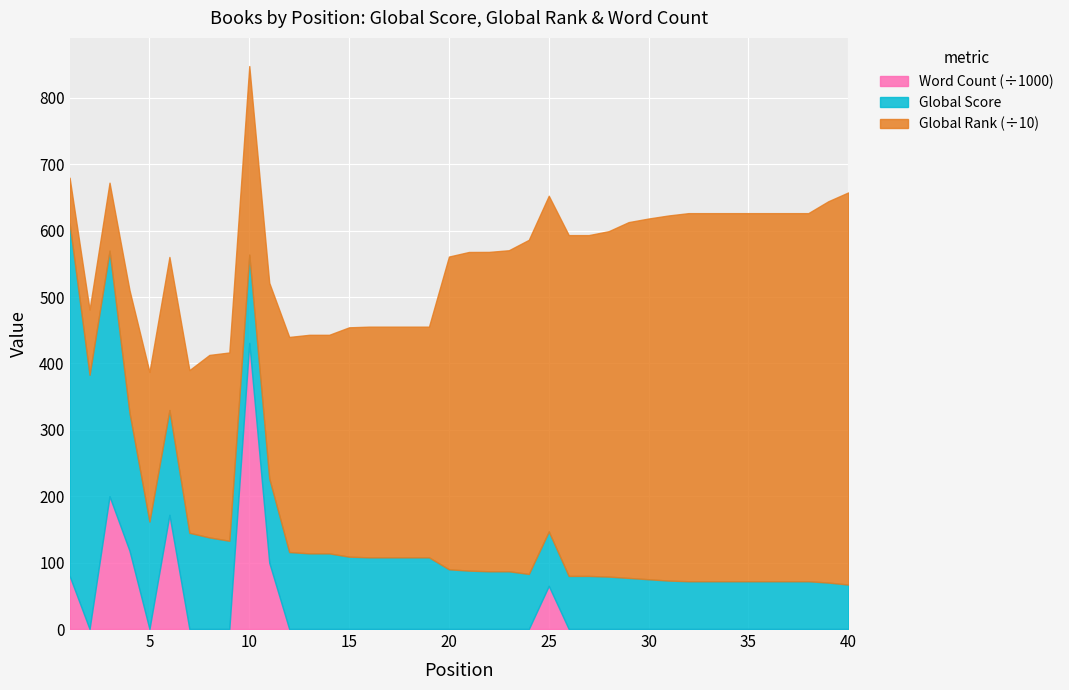

How many values in the Global Score series exceed 90?

19